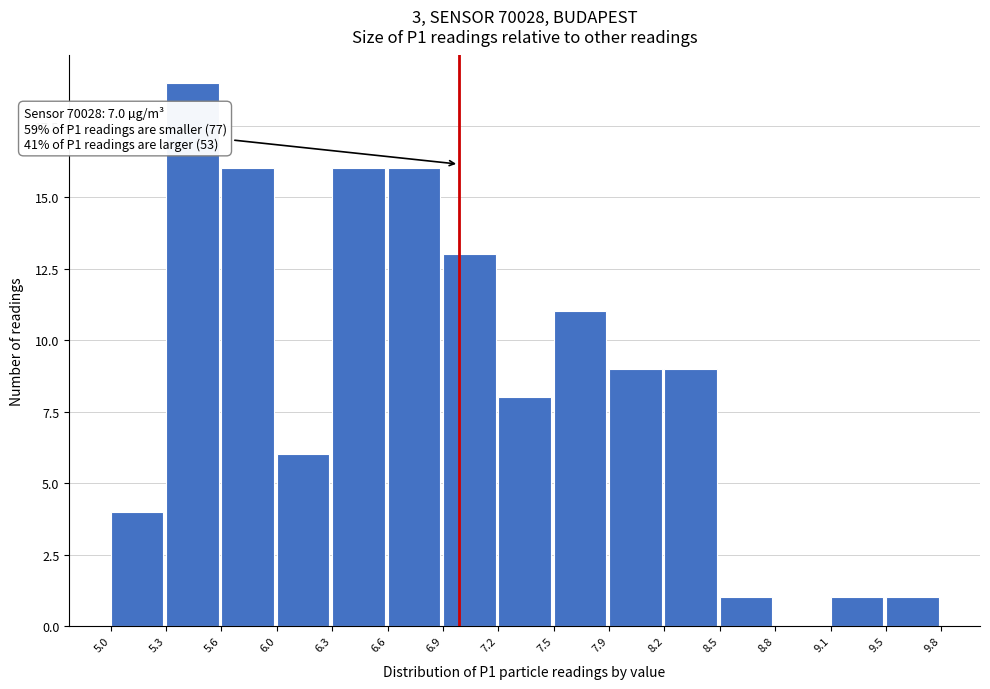

Which range on the x-axis has the tallest bar?

5.3 to 5.6